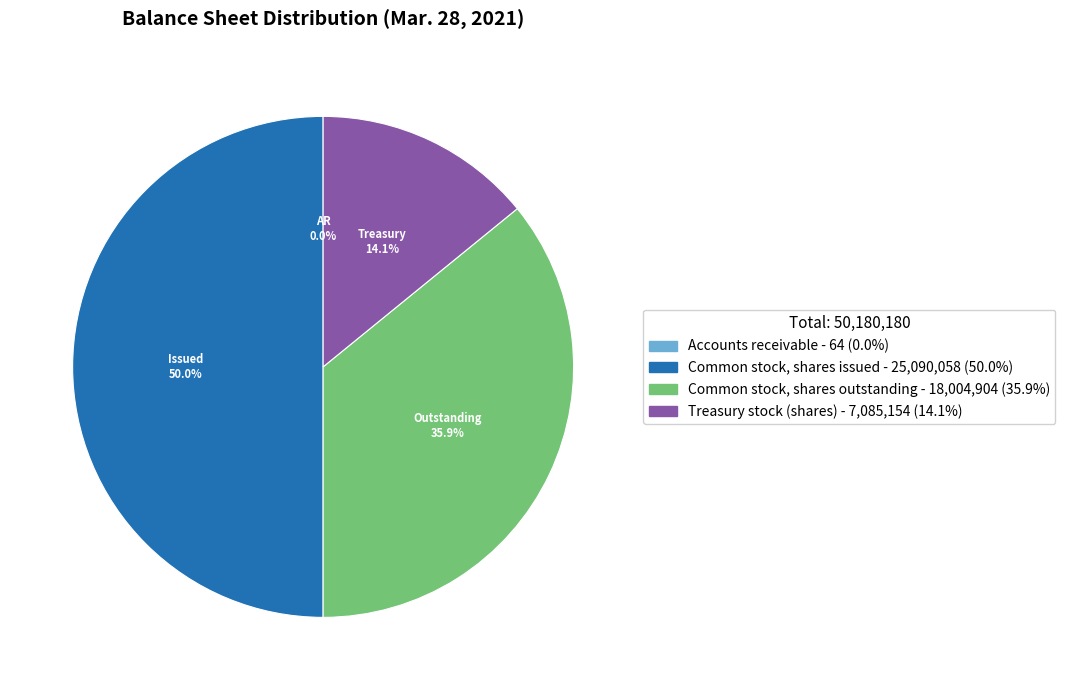

Which category has the biggest portion of the pie?

Common stock, shares issued